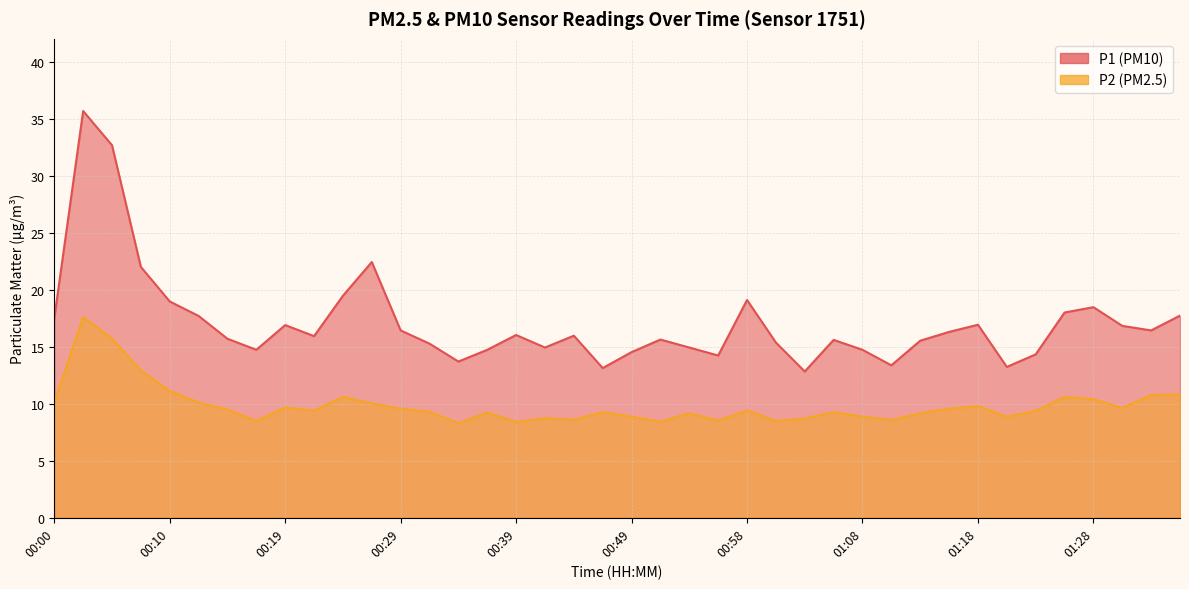

Is it true that P1 equals 20.9 at 01:10?

False